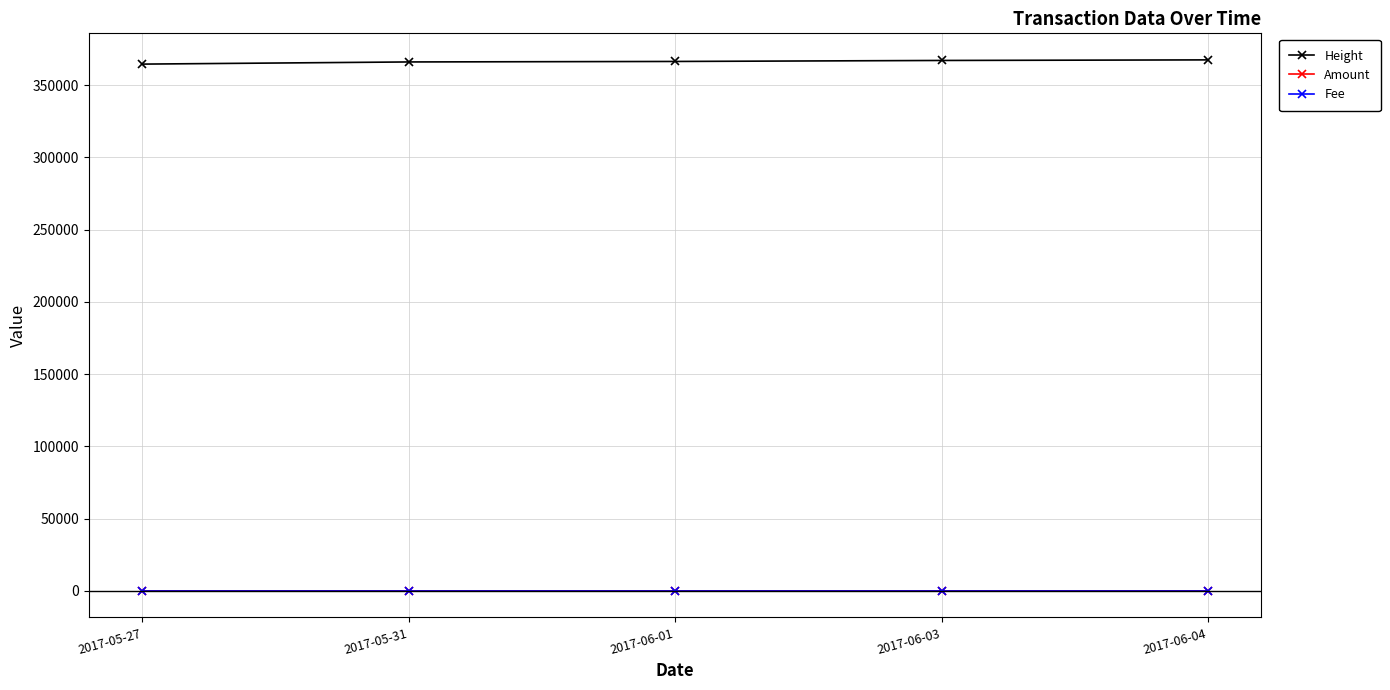

What is the maximum value for Amount?

1.0